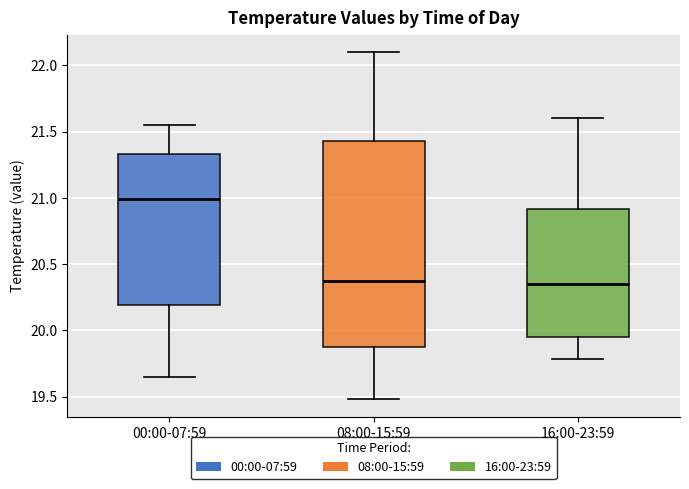

Which box's median line is the highest?

00:00-07:59